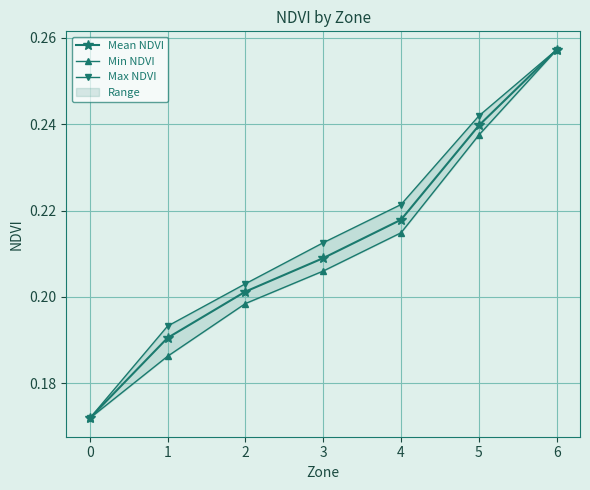

What is the maximum value for Mean NDVI?

0.3